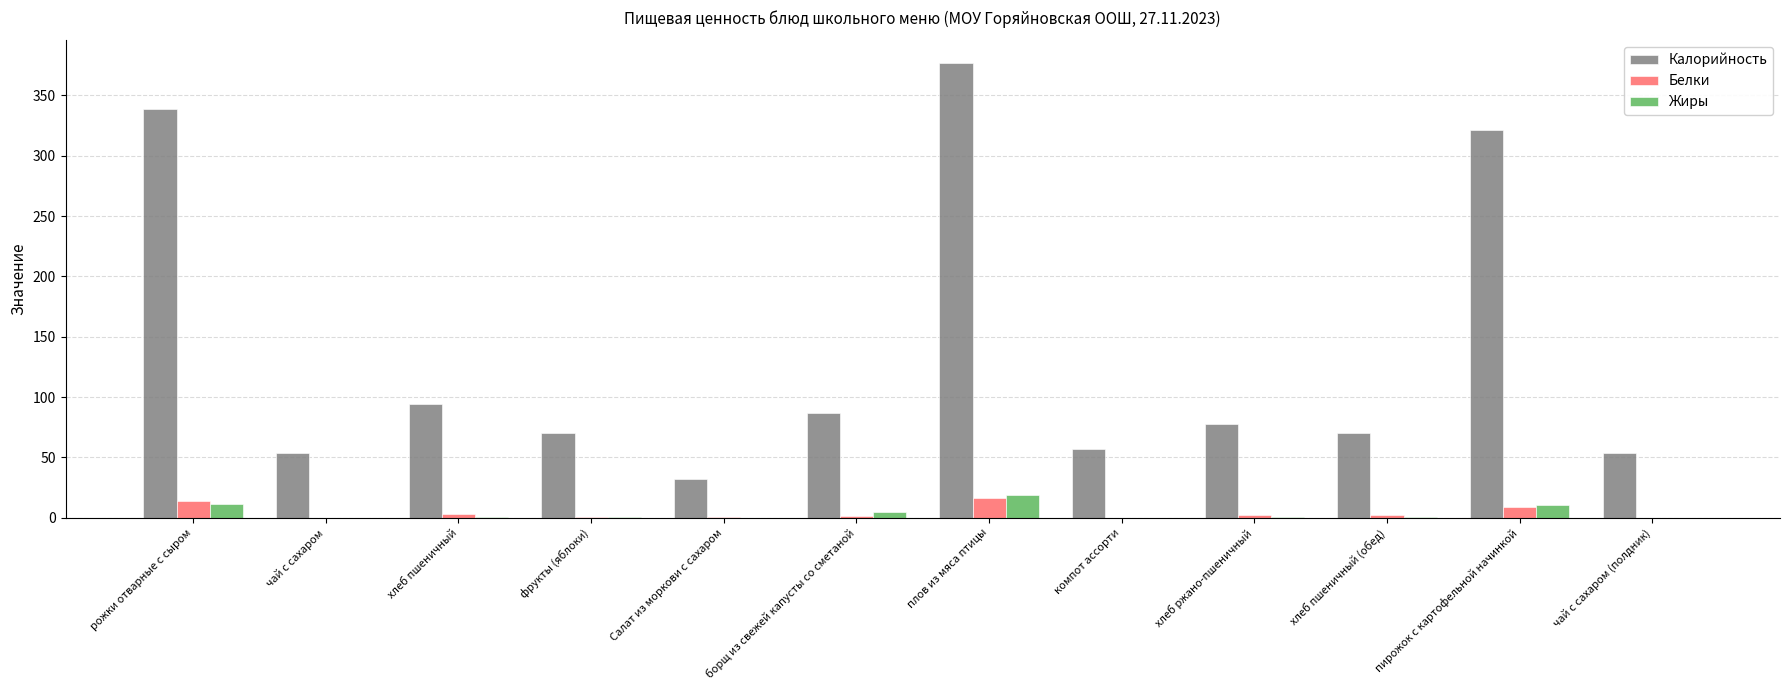

What is the sum of all Белки values?

50.0